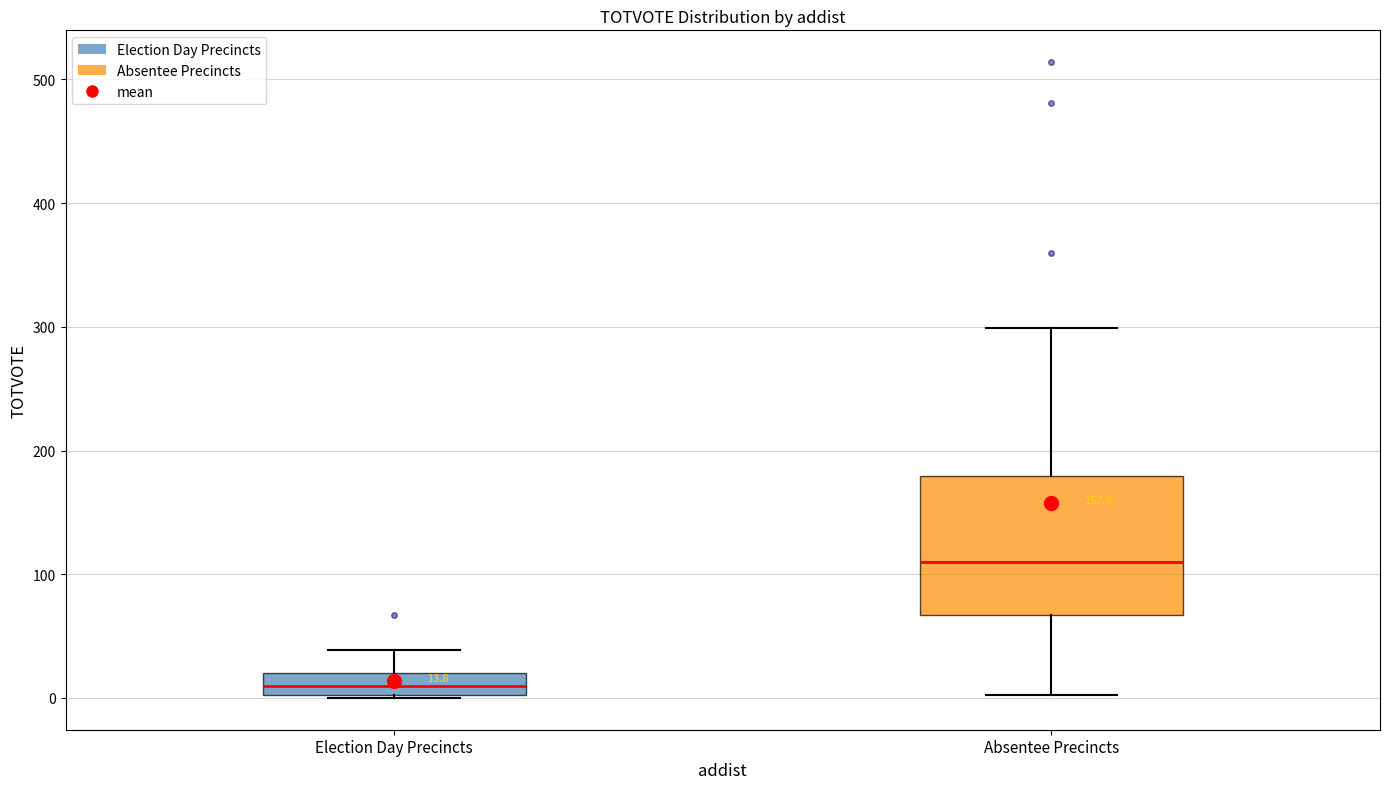

Which box has the highest median line?

Absentee Precincts